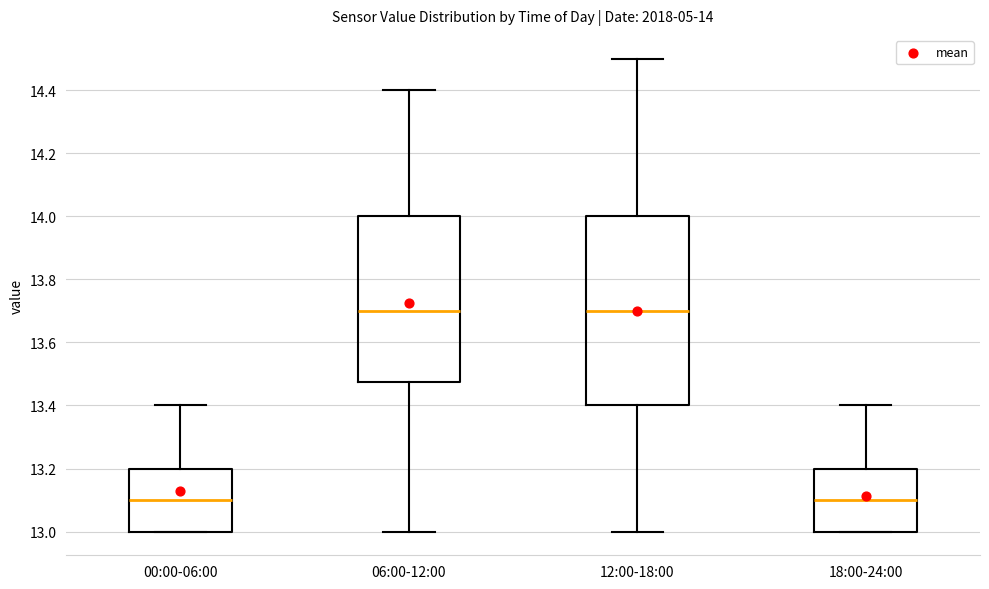

Which box is the tallest, from its lower edge to its upper edge?

12:00-18:00